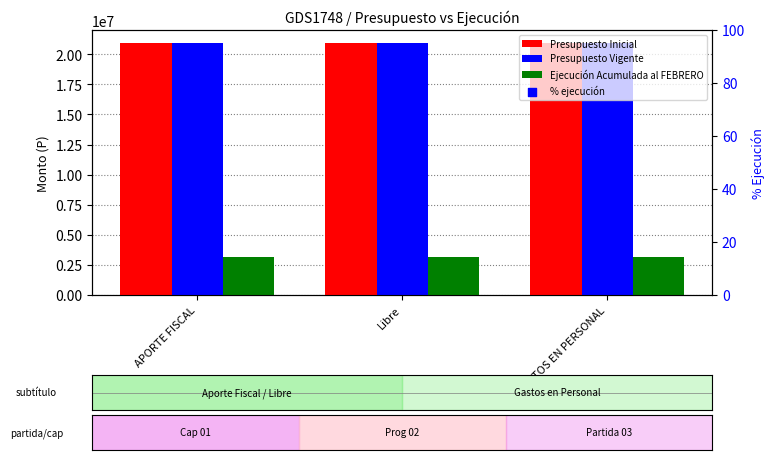

What are all the series names shown in the legend?

Presupuesto Inicial, Presupuesto Vigente, Ejecución Acumulada al FEBRERO, % ejecución